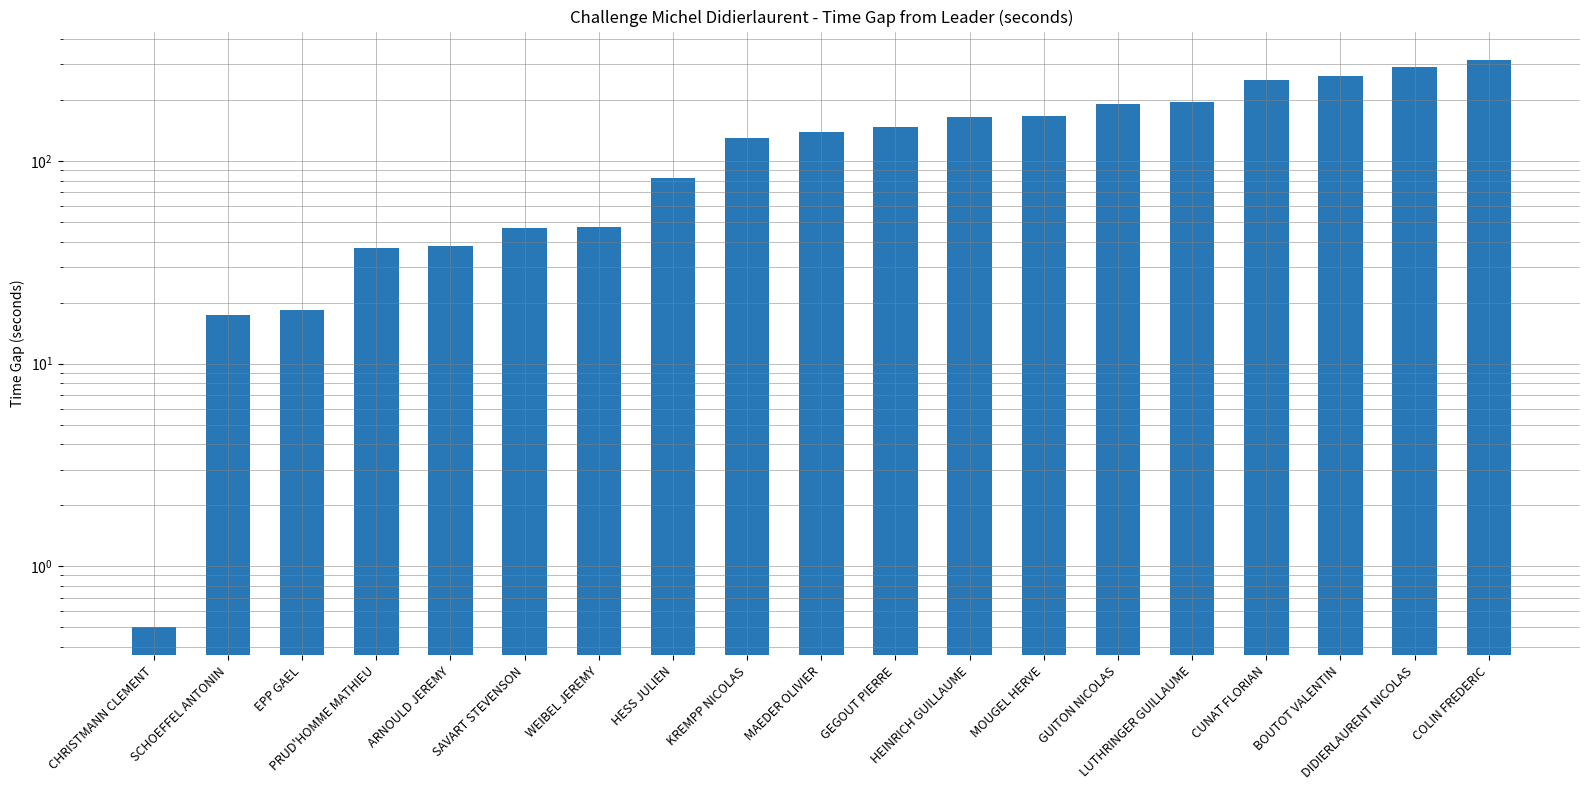

How many categories are shown in the chart?

19